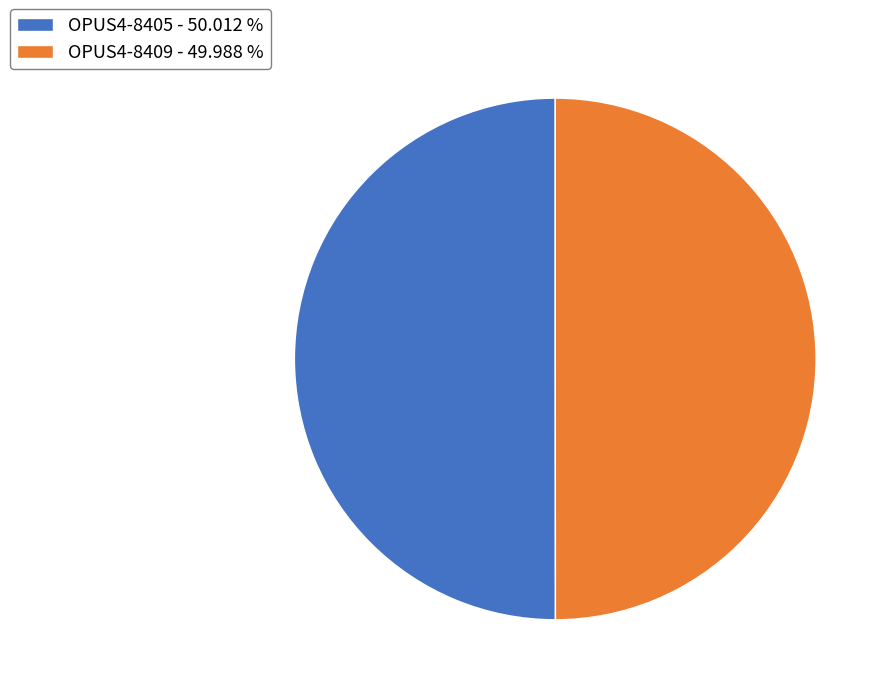

Approximately how many times larger is the value at OPUS4-8405 - 50.012 % compared to OPUS4-8409 - 49.988 %?

1.0